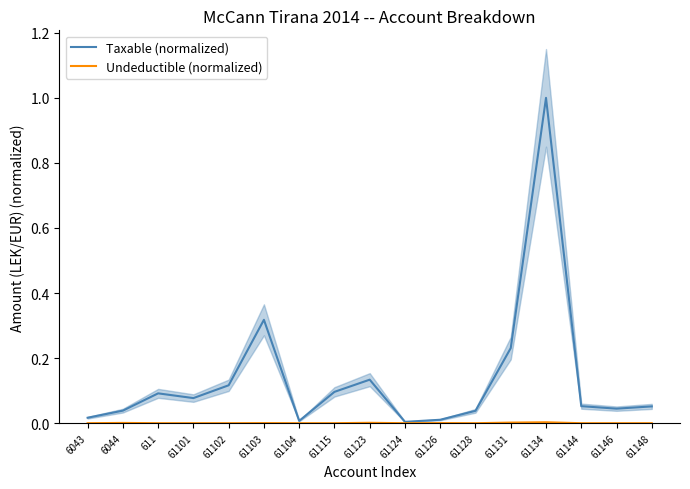

Where is Taxable (normalized) nearest to the value 0?

61124